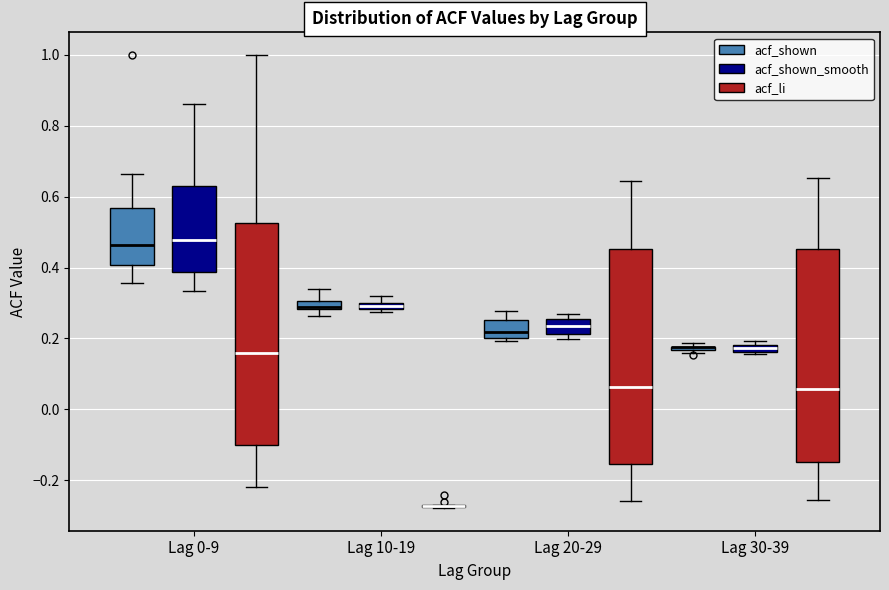

Where does the upper whisker of the box for Lag 10-19 (acf_shown) end on the y-axis? The values are not printed on the chart, so give them approximately, as read against the axis.

0.34